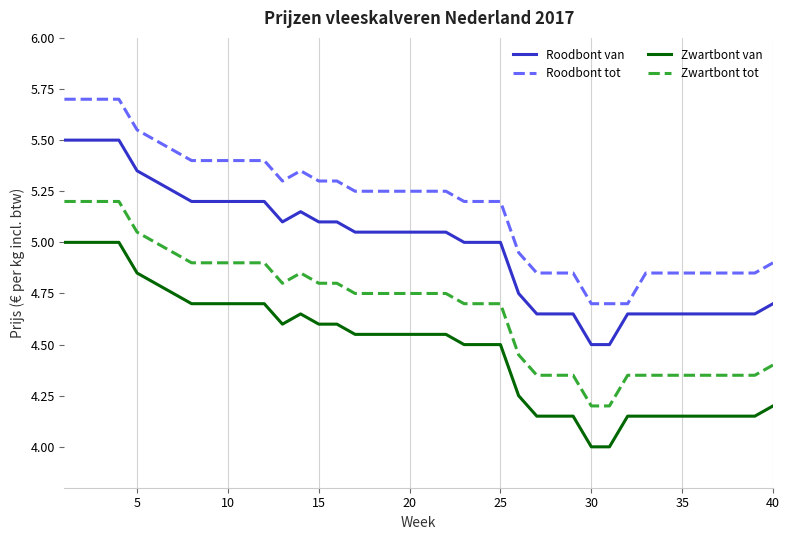

What is the difference between the maximum and minimum values in the Roodbont tot series?

1.0